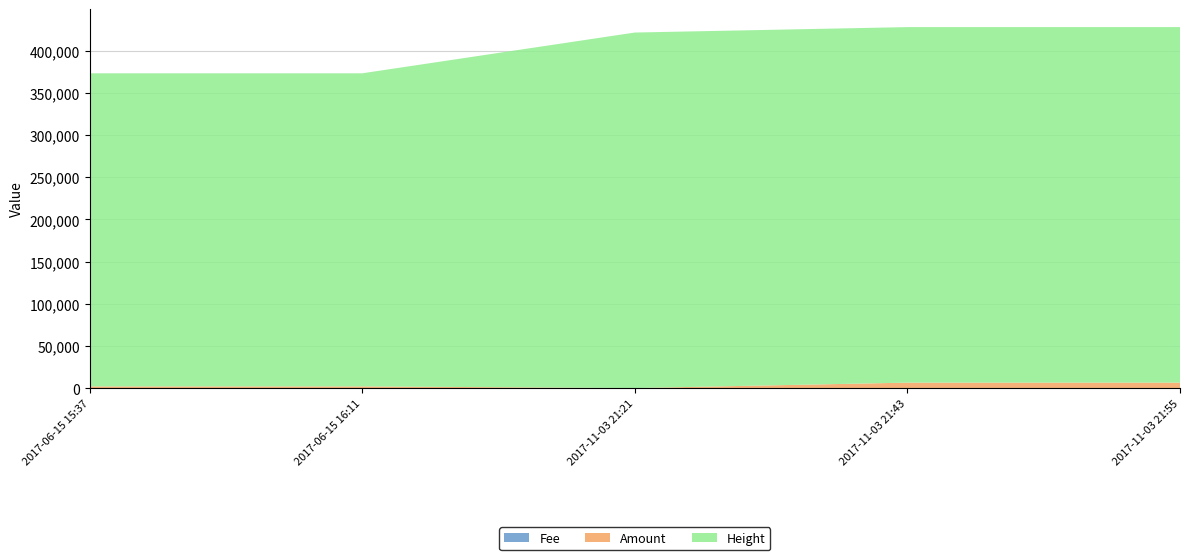

Reading right to left, transcribe all the data shown in this chart.

Amount: 2017-06-15 15:37:09=2000.0	2017-06-15 16:11:00=1999.0	2017-11-03 21:21:56=20.0	2017-11-03 21:43:55=6456.4	2017-11-03 21:55:15=6475.4
Fee: 2017-06-15 15:37:09=1.0	2017-06-15 16:11:00=1.0	2017-11-03 21:21:56=1.0	2017-11-03 21:43:55=1.0	2017-11-03 21:55:15=1.0
Height: 2017-06-15 15:37:09=371366.0	2017-06-15 16:11:00=371372.0	2017-11-03 21:21:56=421715.0	2017-11-03 21:43:55=421721.0	2017-11-03 21:55:15=421723.0